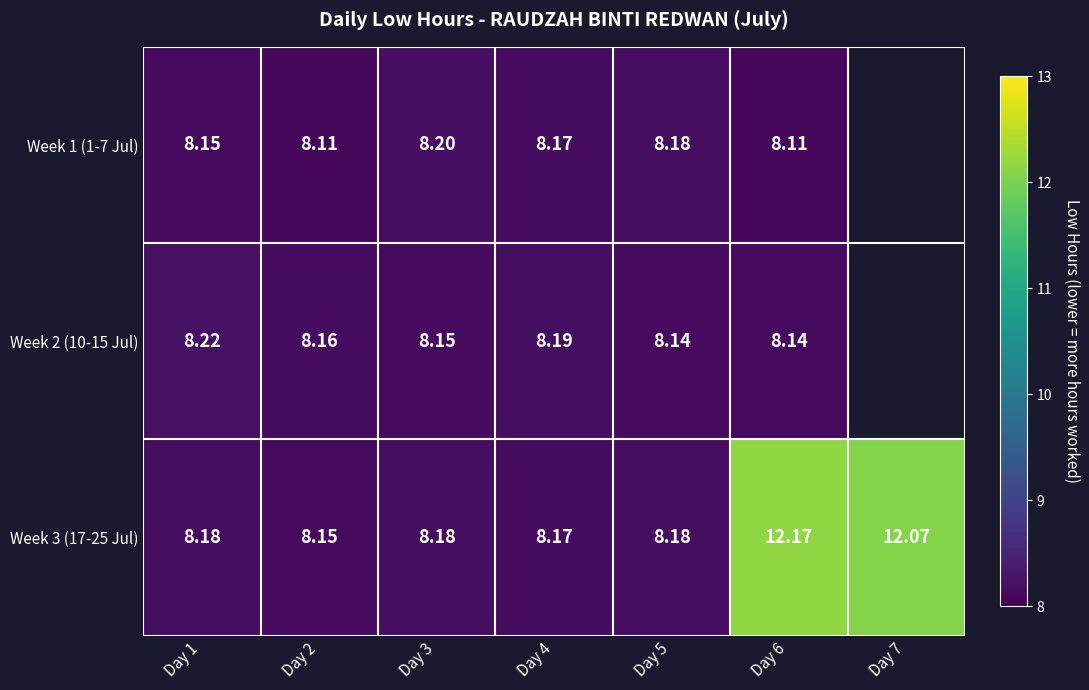

The Week 2 (10-15 Jul) series shows 8.2 at Day 3. True or false?

True